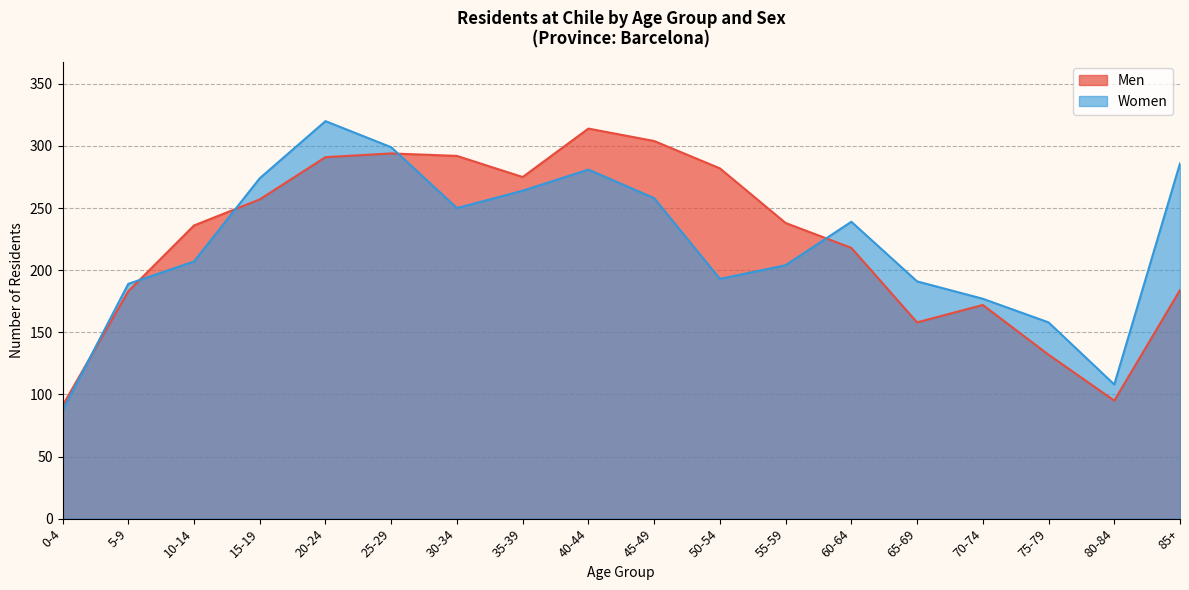

What is the sum of all Women values?

3985